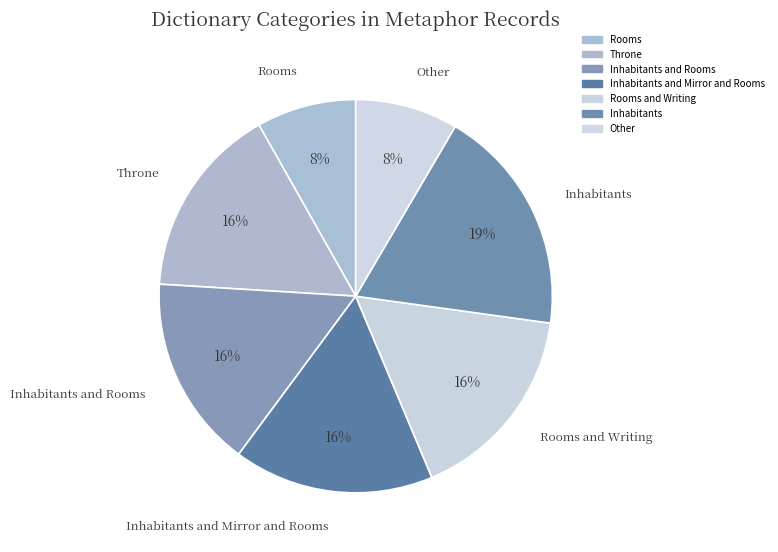

Which slice is the largest?

Inhabitants